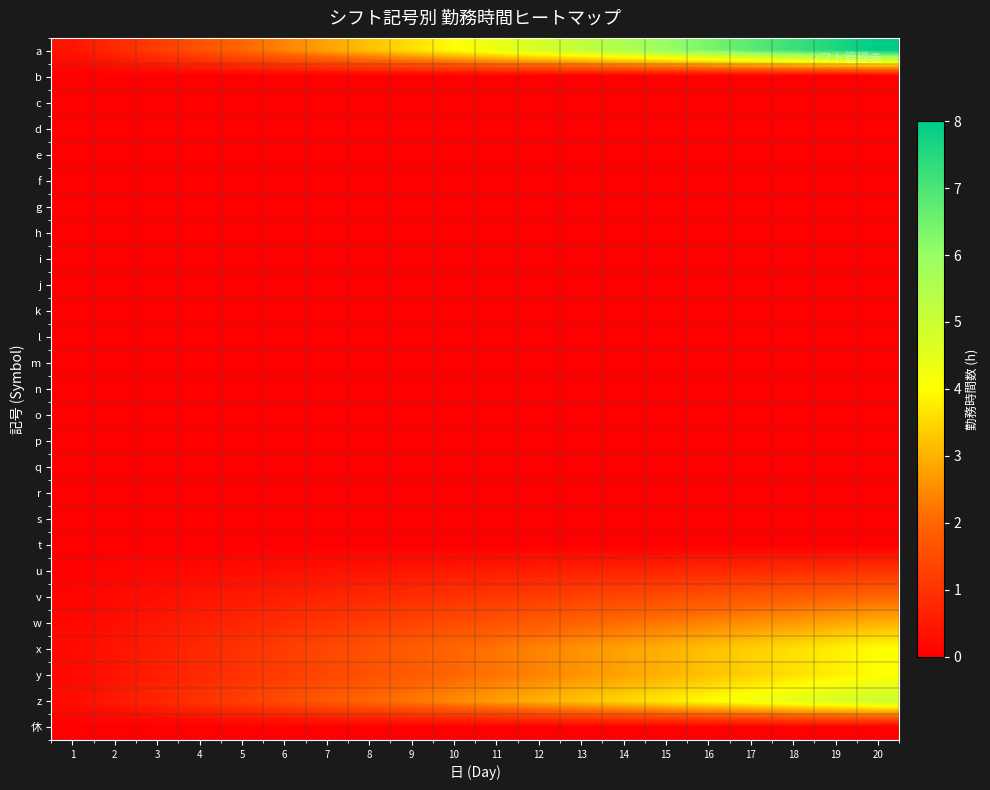

Which label corresponds to the smallest value in the chart?

1